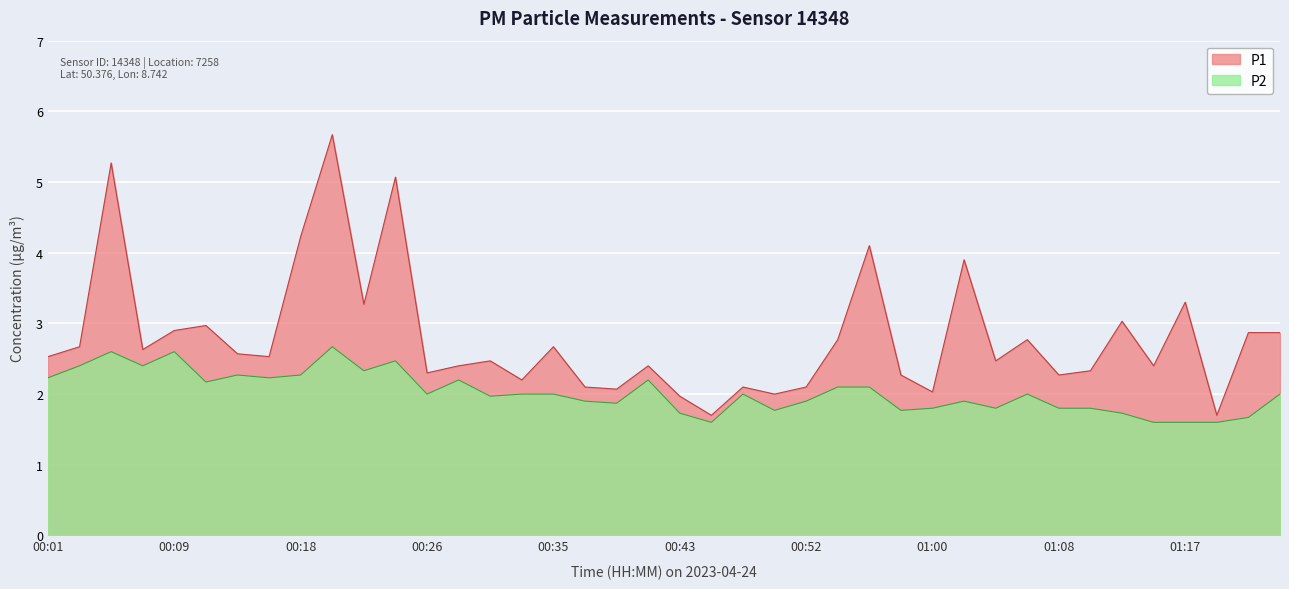

What is the smallest value displayed?

1.6